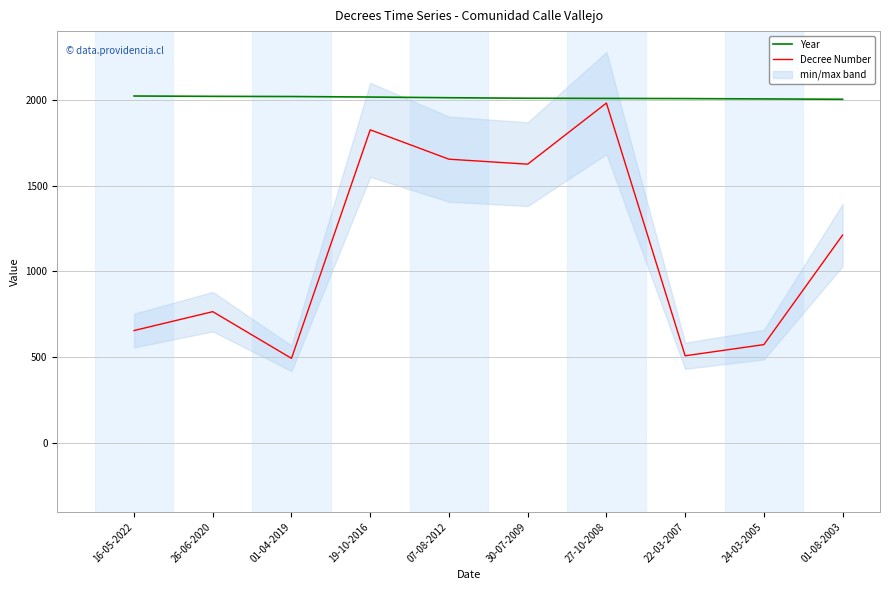

What is the total value across all series at 01-04-2019?

2513